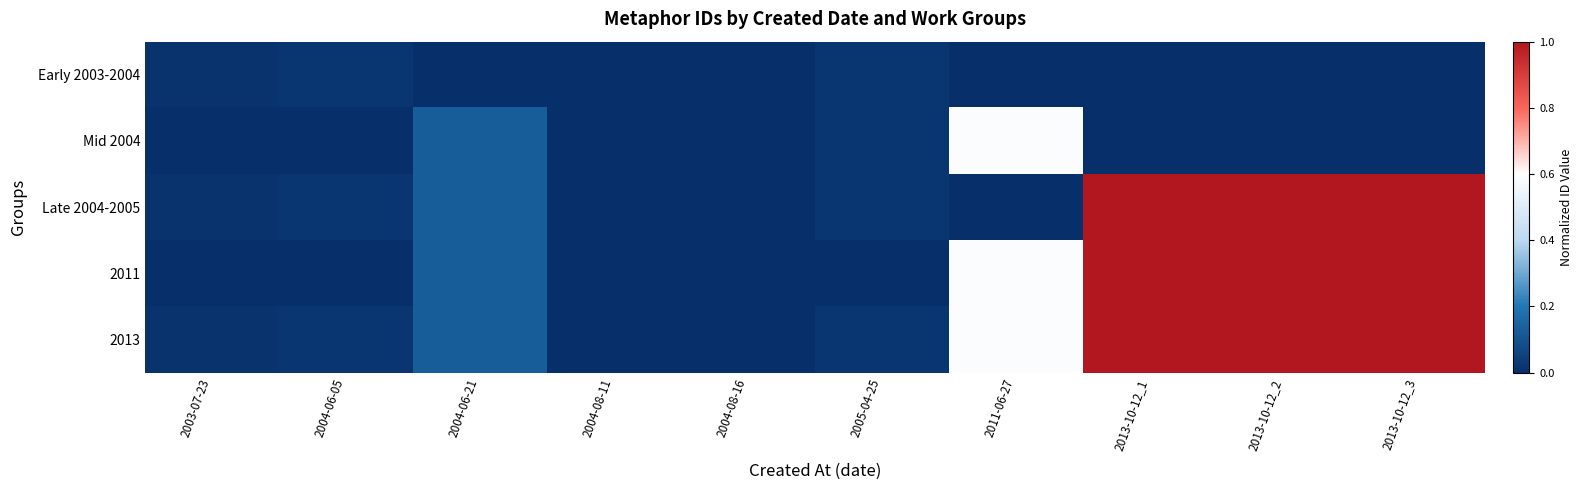

What is the total value across all series at 2013-10-12_1?

3.0